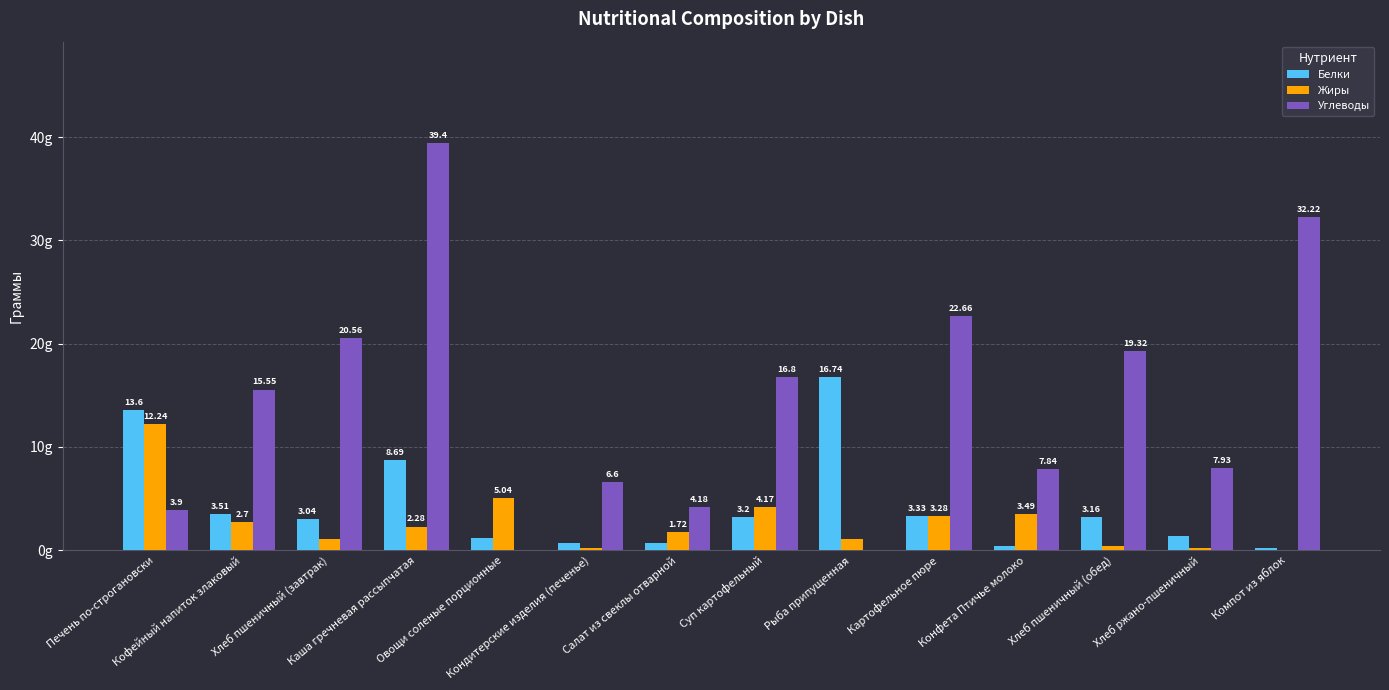

Which series has the largest total across all categories?

Углеводы